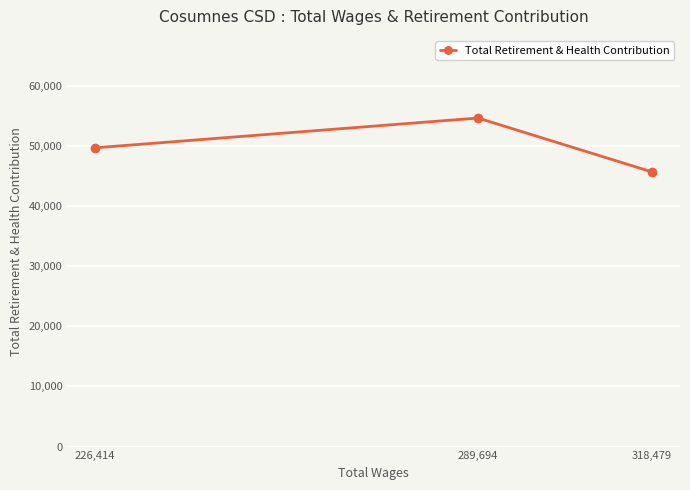

What is the label of the 3rd point from the left?

318,479